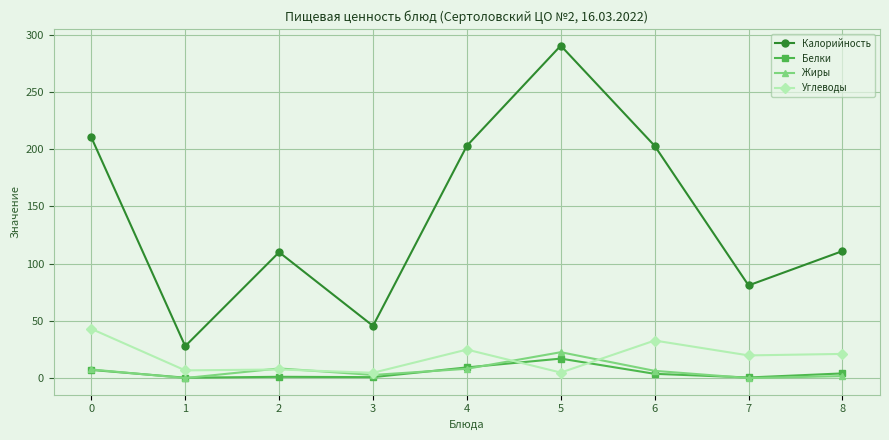

True or false: Калорийность and Жиры cross at least once.

False